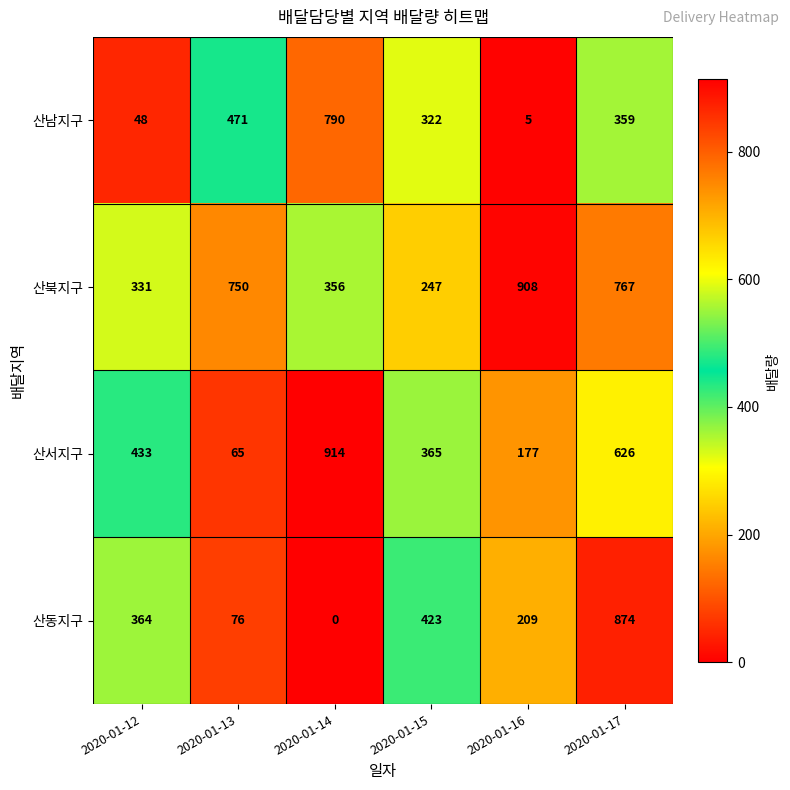

At which label does 산남지구 reach its minimum?

2020-01-16